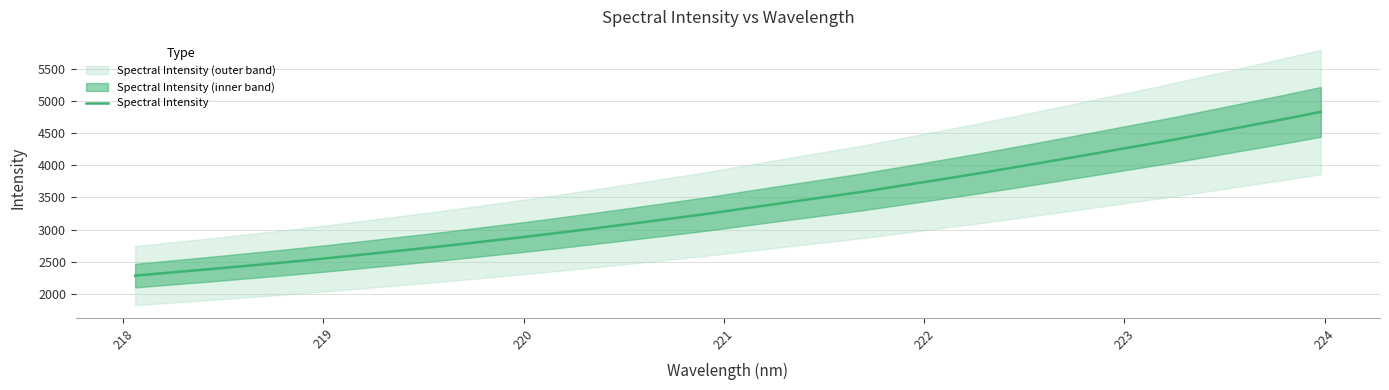

How many lines are shown in the chart?

1